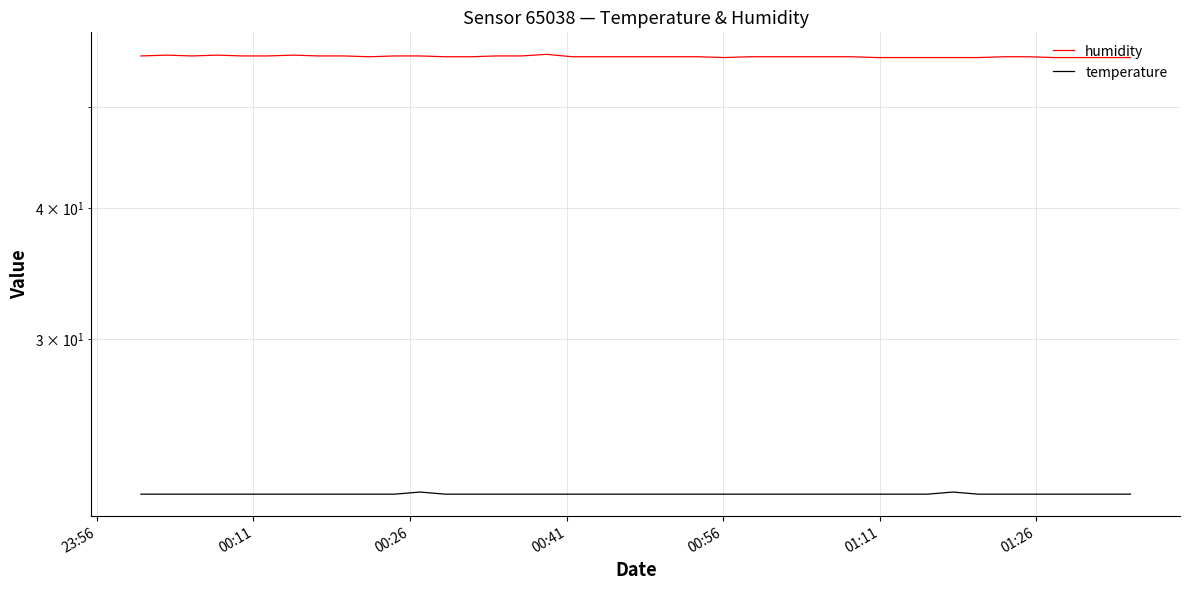

What is the maximum value shown in the chart?

56.2